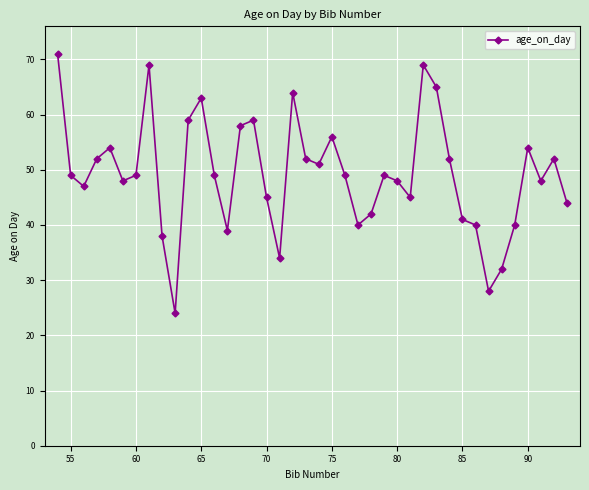

What is the value of the 19th point from the left?

64